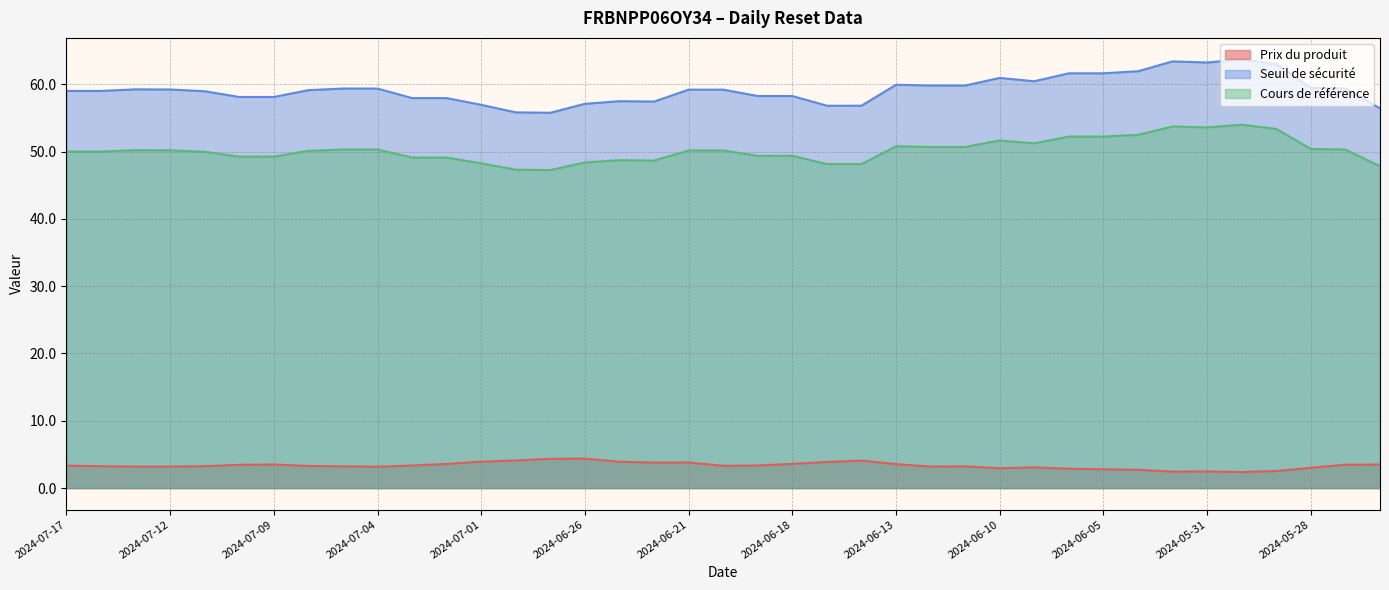

At which label is Seuil de sécurité closest to 59?

2024-07-17